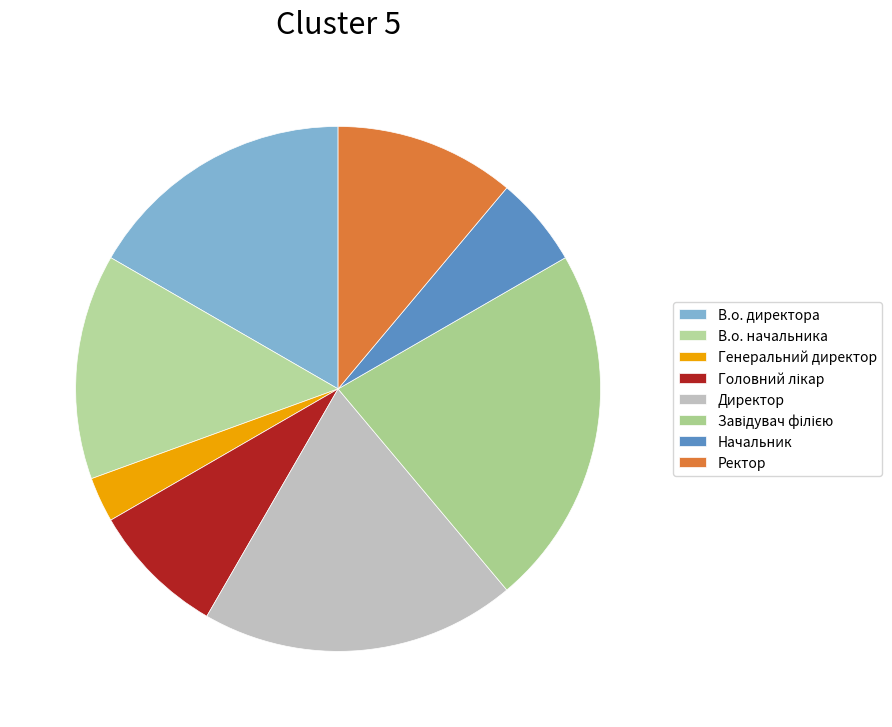

Count the number of slices in the pie.

8